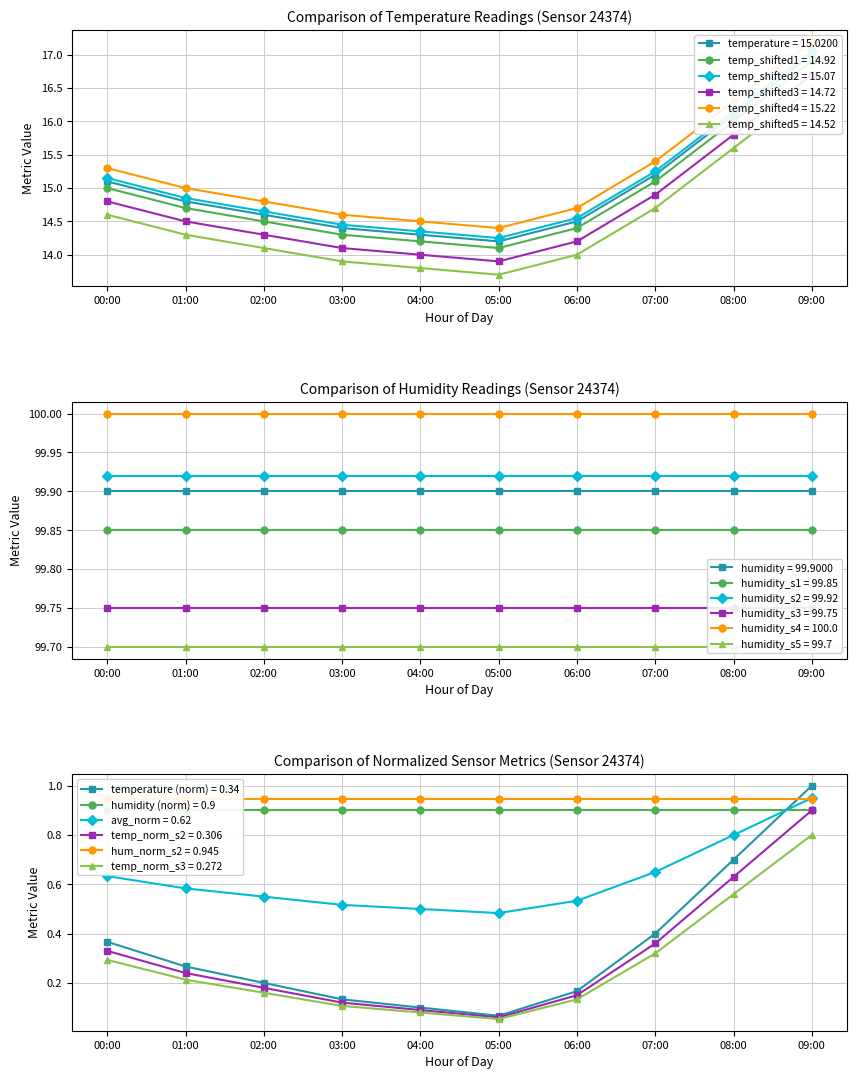

At which category does the data reach its first local valley?

05:00